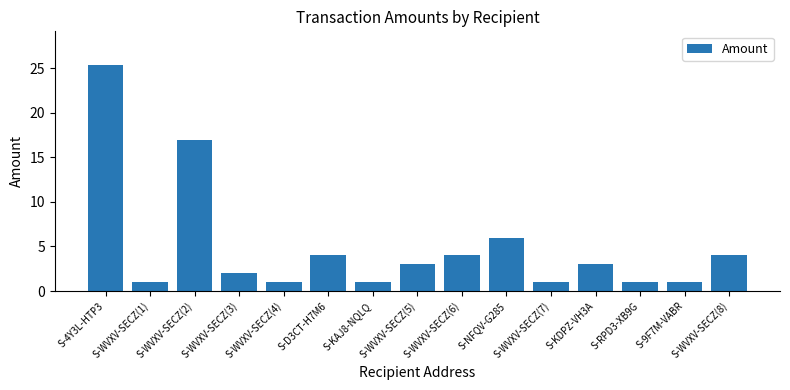

What is the difference between the values at S-KAJ8-NQLQ and S-WVXV-SECZ(6)?

3.0